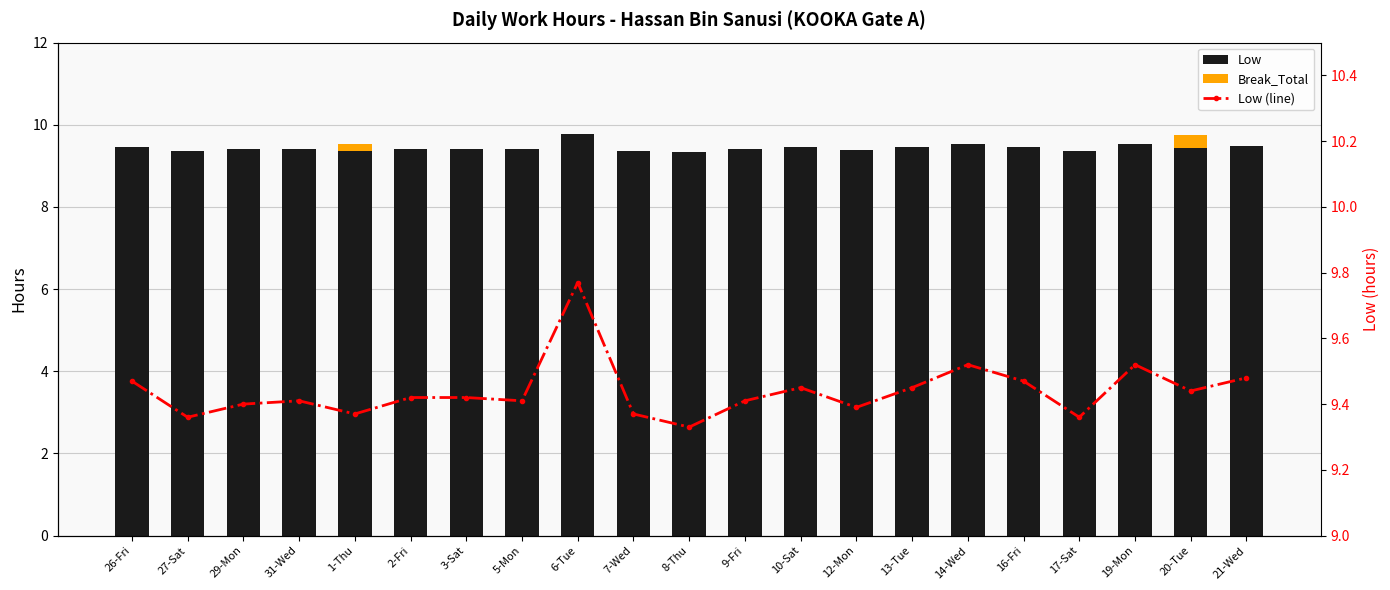

What is the difference between the Low values at 26-Fri and 9-Fri?

0.1